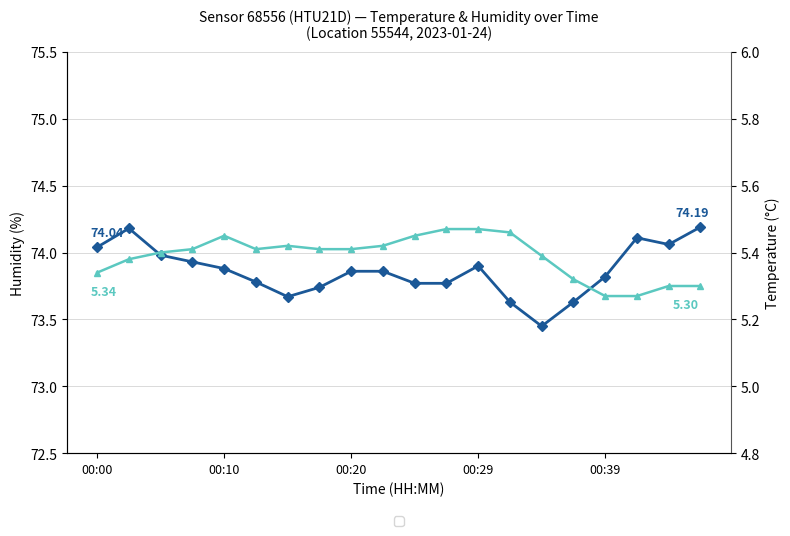

True or false: humidity and temperature cross at least once.

False